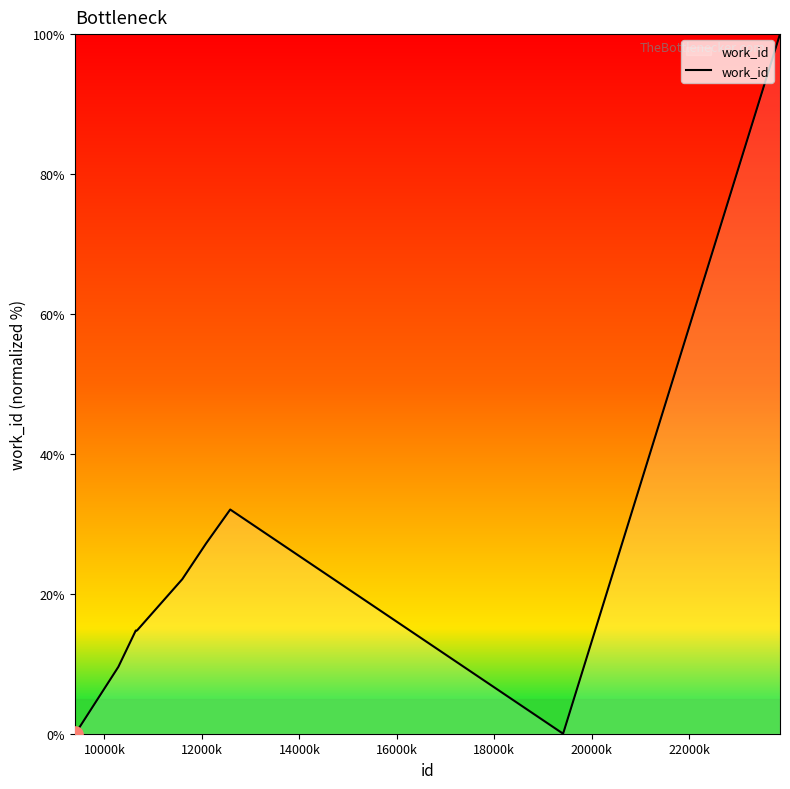

What is the maximum value shown in the chart?

100.0